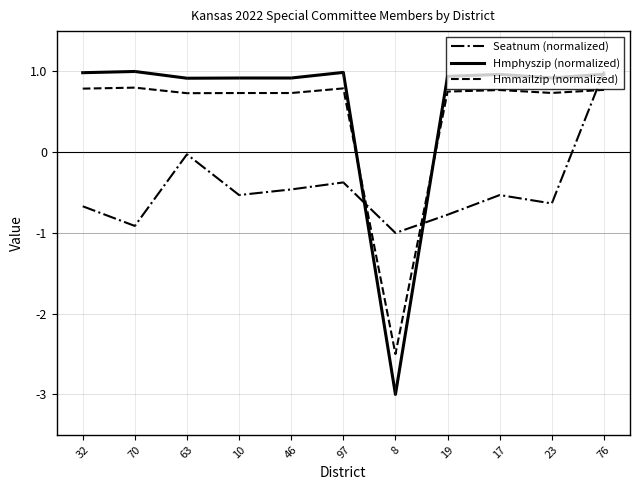

Where do Hmmailzip (normalized) and Hmphyszip (normalized) first cross each other?

97 and 8